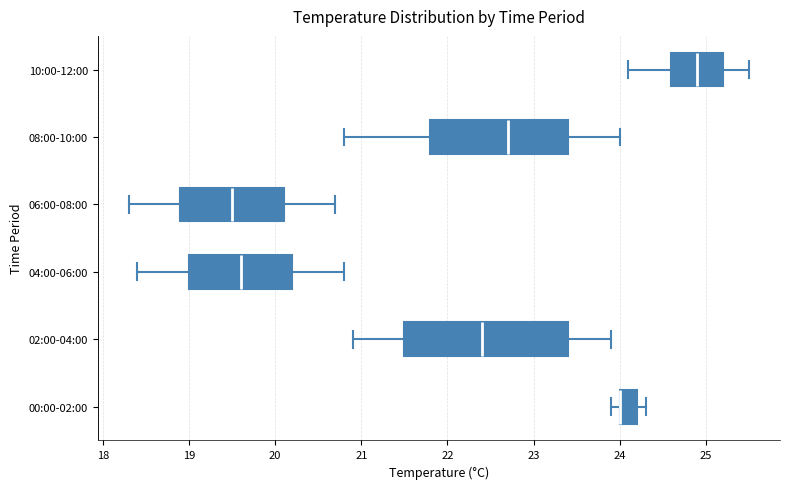

Reading bottom to top, transcribe this box plot: for each box, give where its median line is, the range the box spans, and where its two whiskers end, as read against the x-axis. The values are not printed on the chart, so give them approximately, as read against the axis.

00:00-02:00: median 24.0 (drawn on the box's left edge), box 24.0 to 24.2, whiskers 23.9 to 24.3
02:00-04:00: median 22.4, box 21.5 to 23.4, whiskers 20.9 to 23.9
04:00-06:00: median 19.6, box 19.0 to 20.2, whiskers 18.4 to 20.8
06:00-08:00: median 19.5, box 18.9 to 20.1, whiskers 18.3 to 20.7
08:00-10:00: median 22.7, box 21.8 to 23.4, whiskers 20.8 to 24.0
10:00-12:00: median 24.9, box 24.6 to 25.2, whiskers 24.1 to 25.5